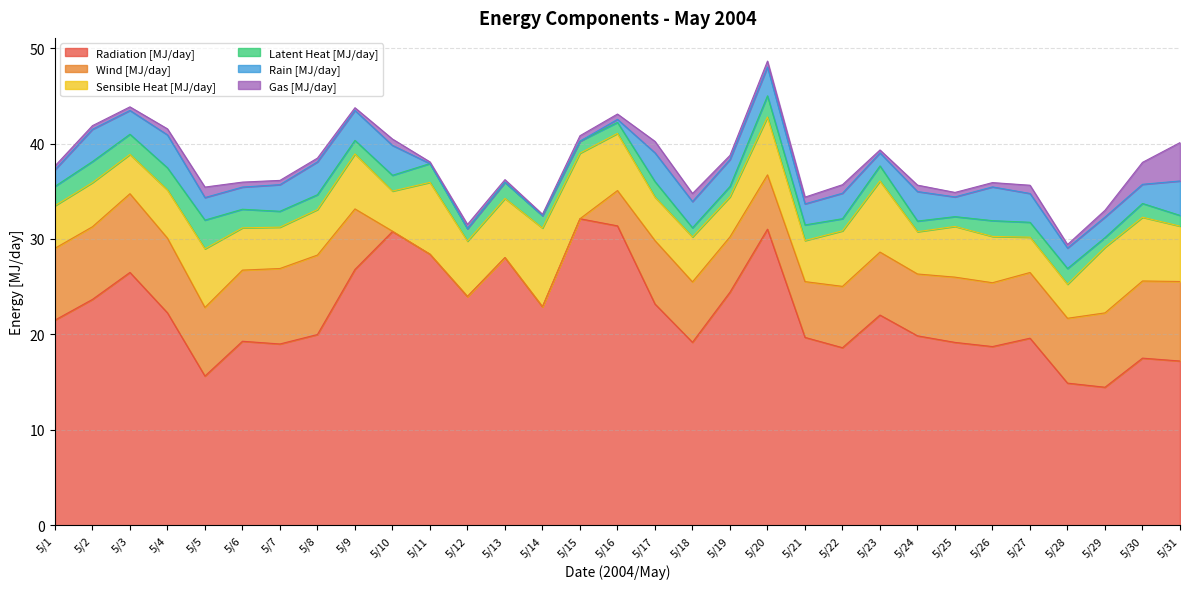

What is the value of the Sensible Heat [MJ/day] point at the 20th from the left?

6.1